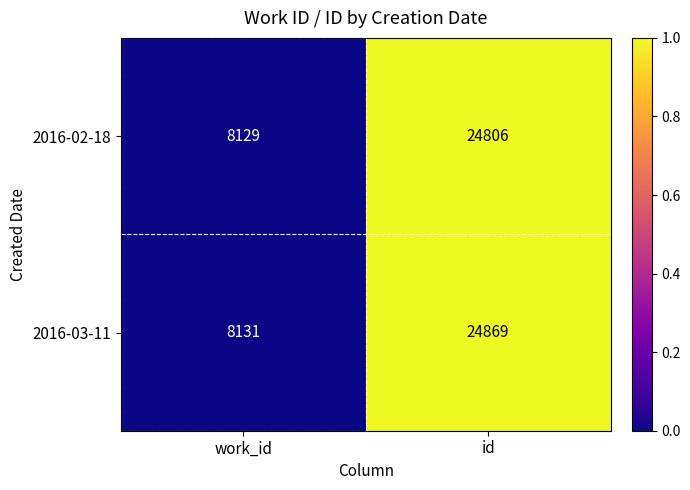

Reading right to left, what are all the values shown in this chart?

2016-02-18: 24806	8129
2016-03-11: 24869	8131